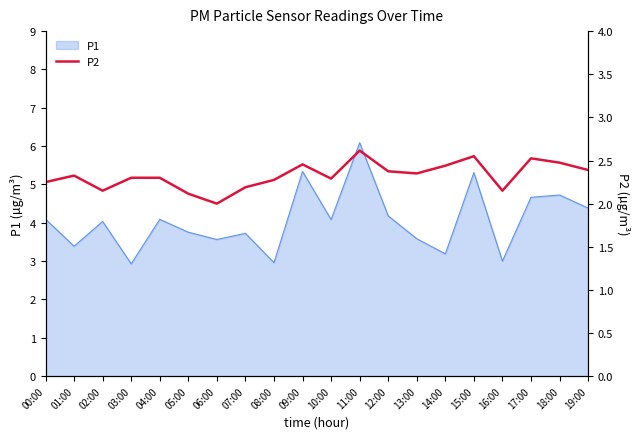

Where is the data nearest to the value 2?

06:00